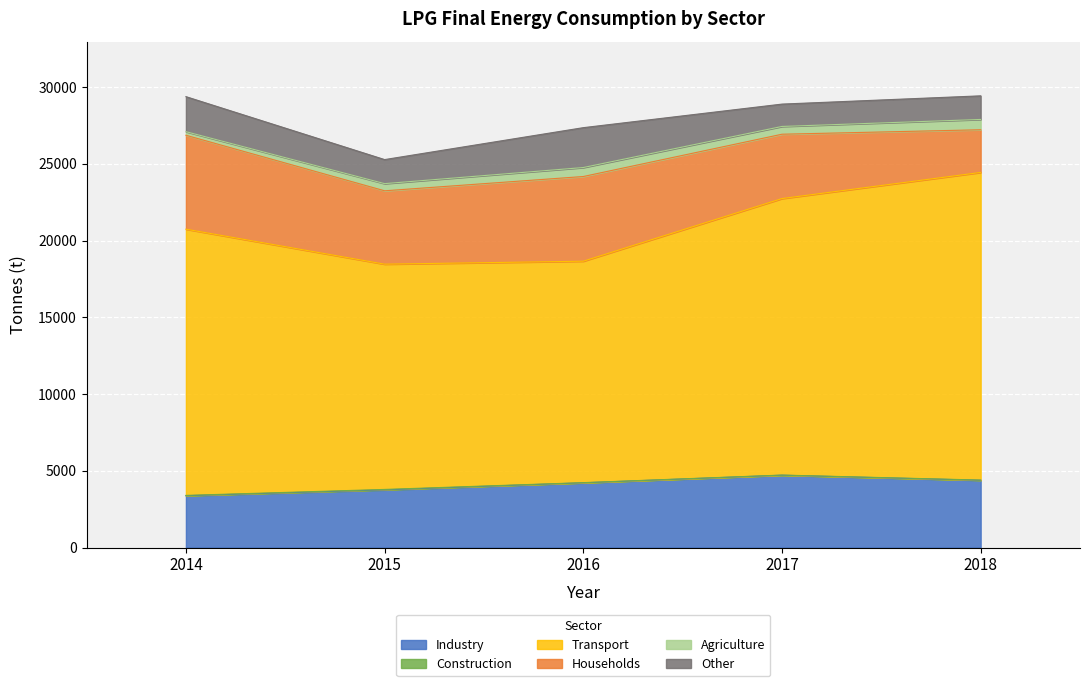

What is the difference between the Households values at 2014 and 2018?

3339